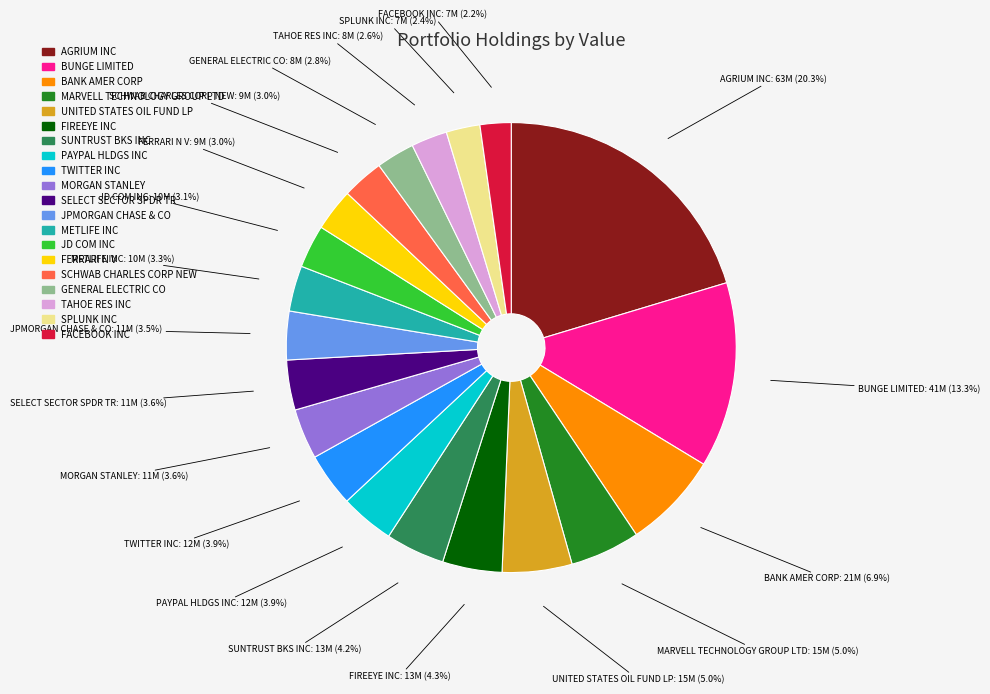

Which category has the biggest portion of the pie?

AGRIUM INC